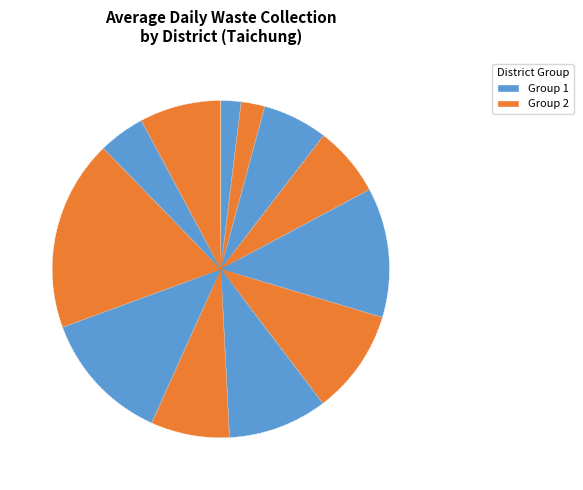

Is there any slice that represents more than half of the pie?

No